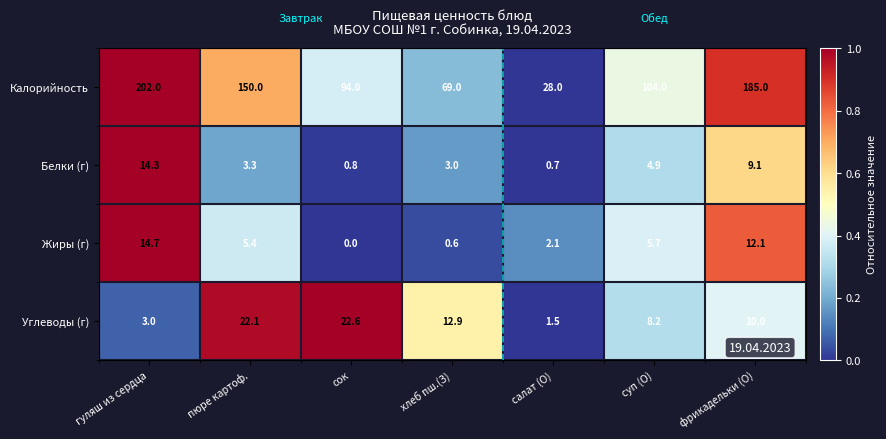

True or false: Калорийность has a value of 70.9 at суп (О).

False